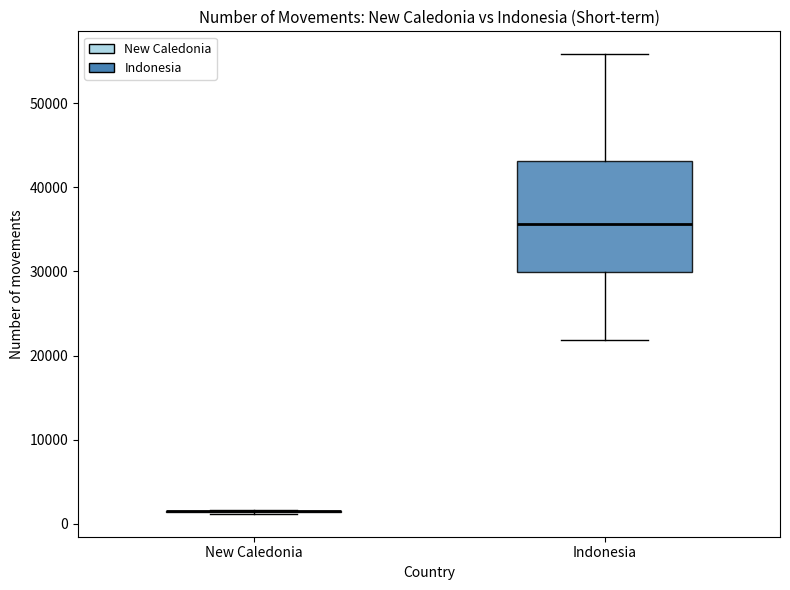

Where does the lower whisker of the box for Indonesia end on the y-axis? The values are not printed on the chart, so give them approximately, as read against the axis.

22000